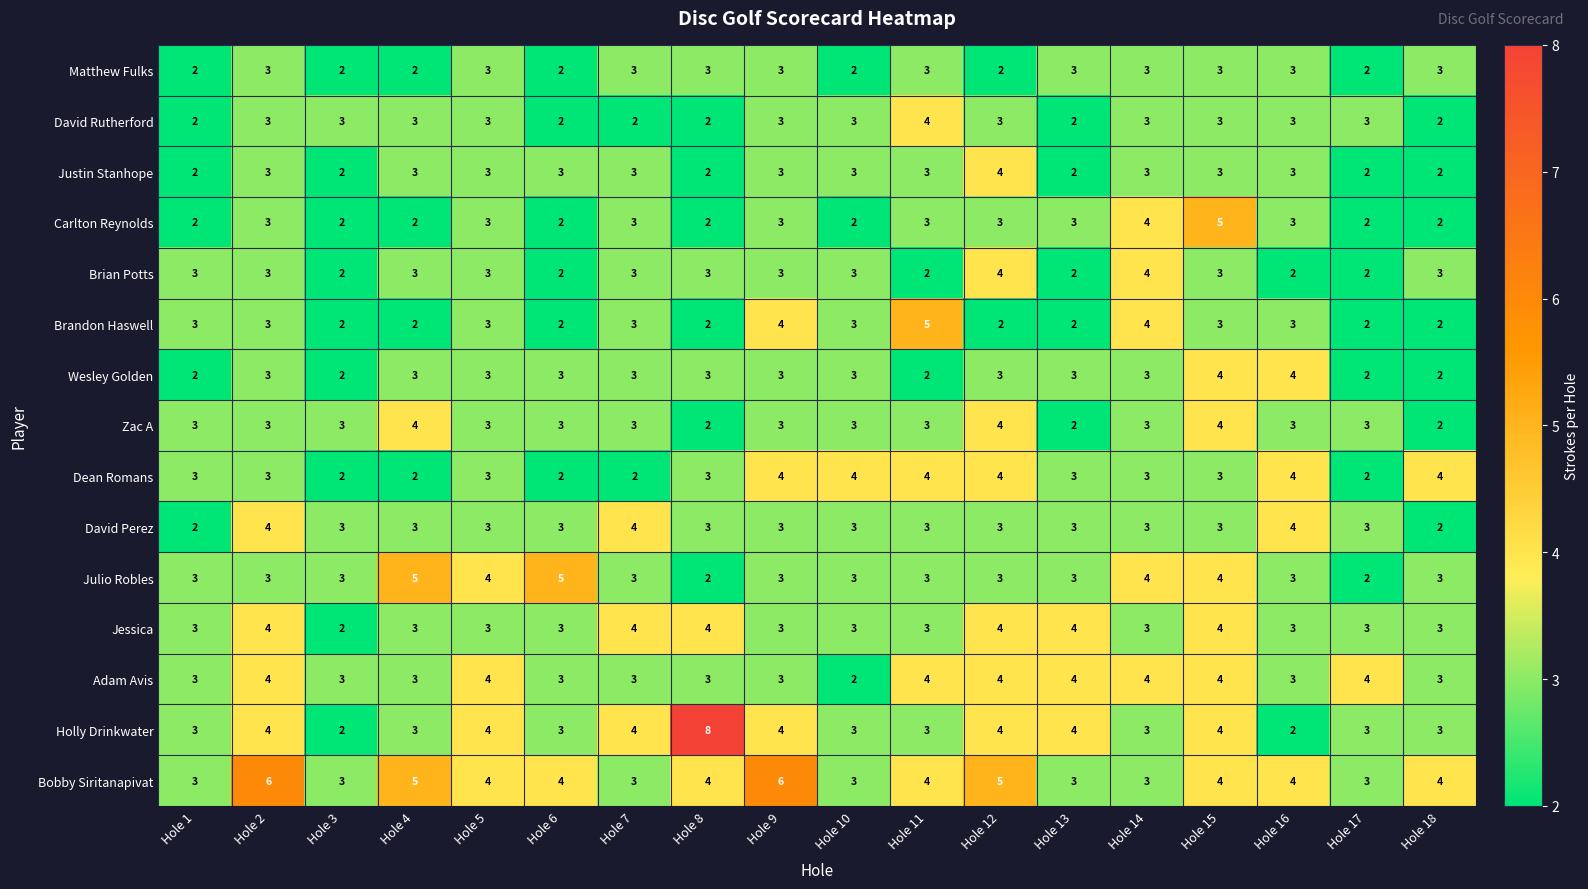

What is the highest value of the David Rutherford series?

4